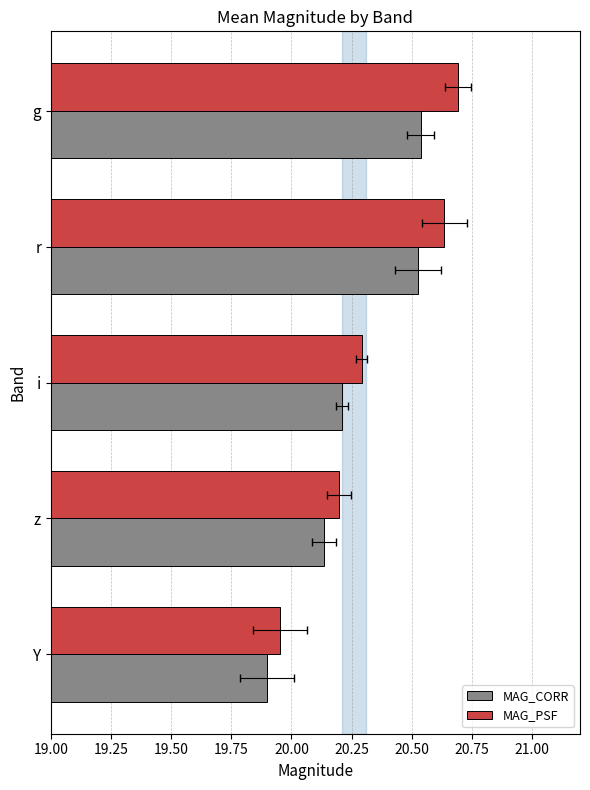

What is the value of the MAG_CORR bar at the 1st from the left?

20.5